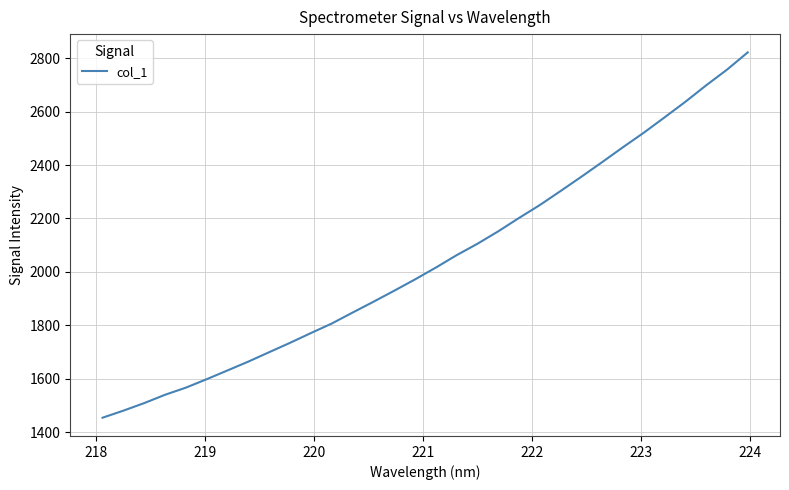

What is the difference between the maximum and minimum values?

1368.1